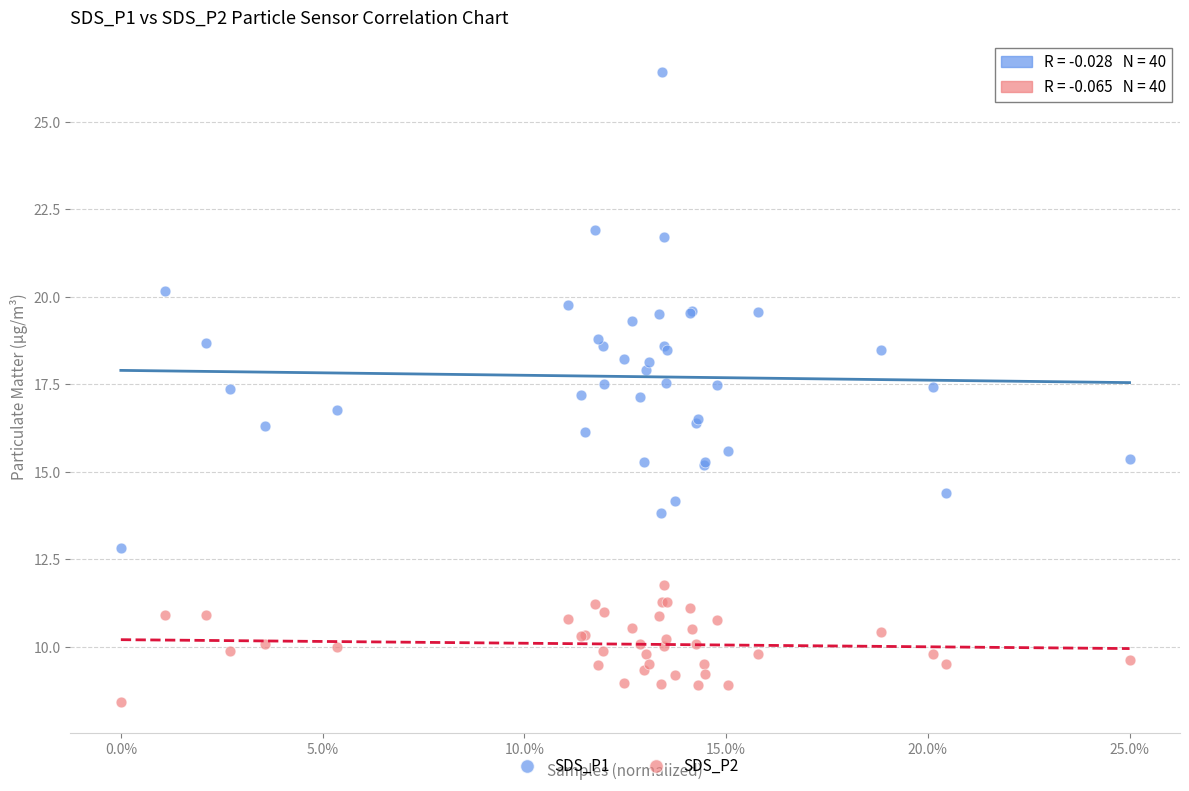

Which series reaches the minimum Y coordinate?

SDS_P2